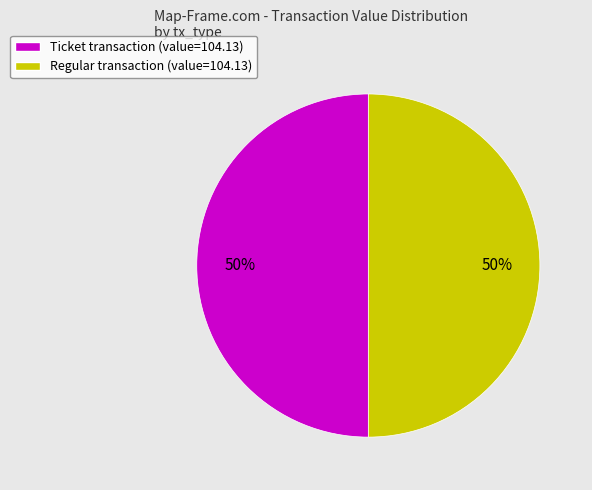

Count the number of slices in the pie.

2